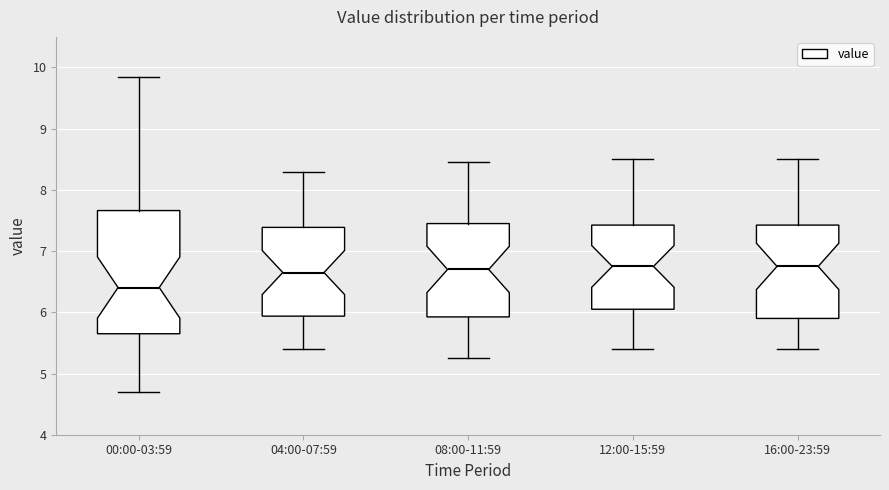

Comparing the boxes themselves (not the whiskers), which one is the tallest?

00:00-03:59